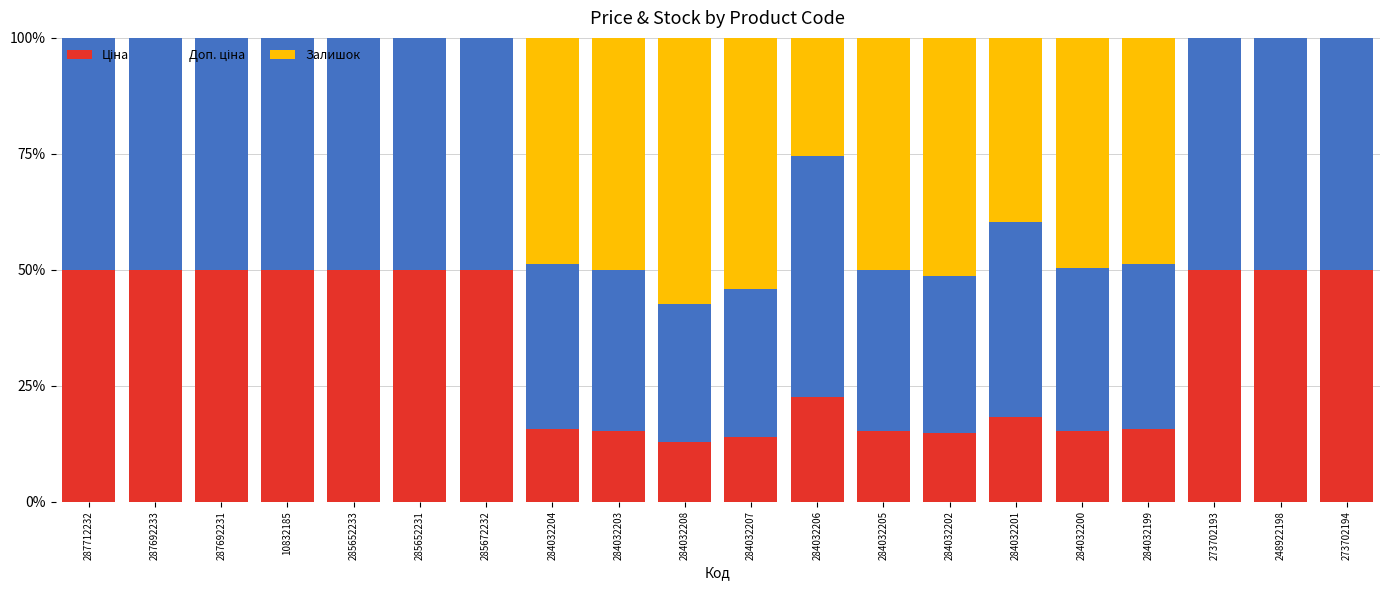

What is the total value across all series at 284032207?

100.0